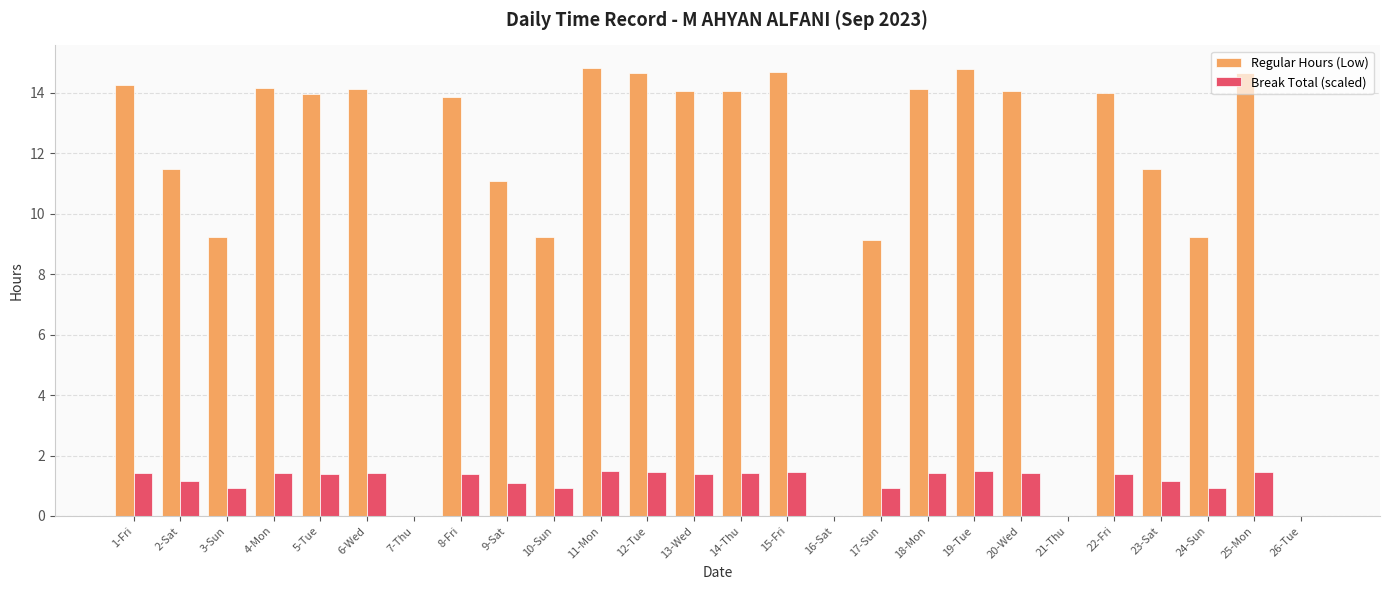

What is the total value across all series at 10-Sun?

10.1